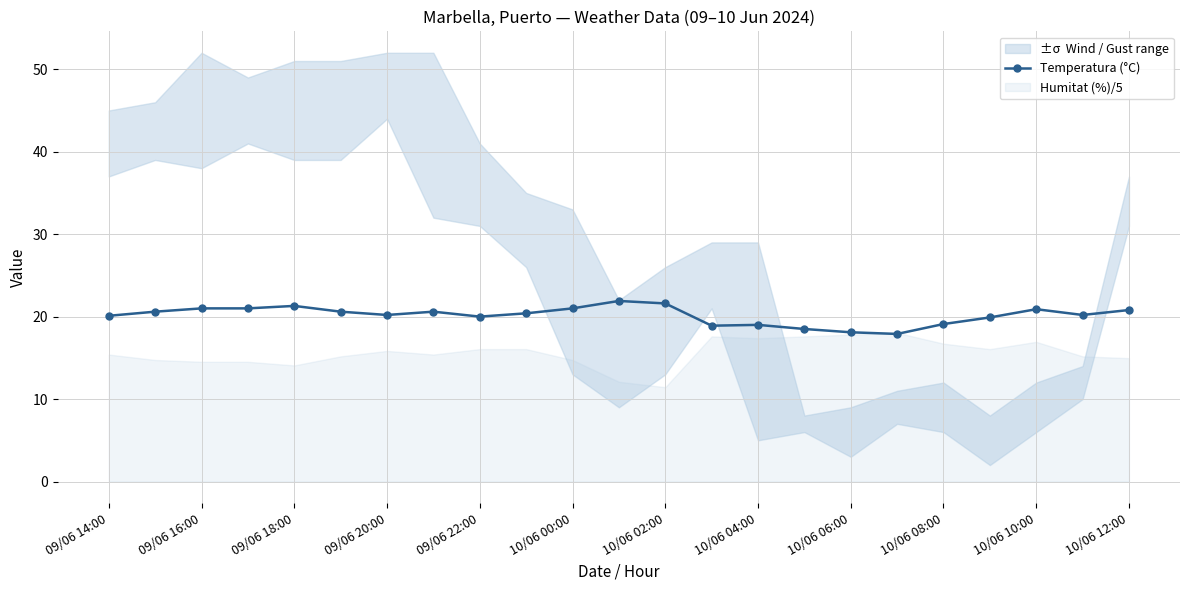

How many lines are shown in the chart?

1